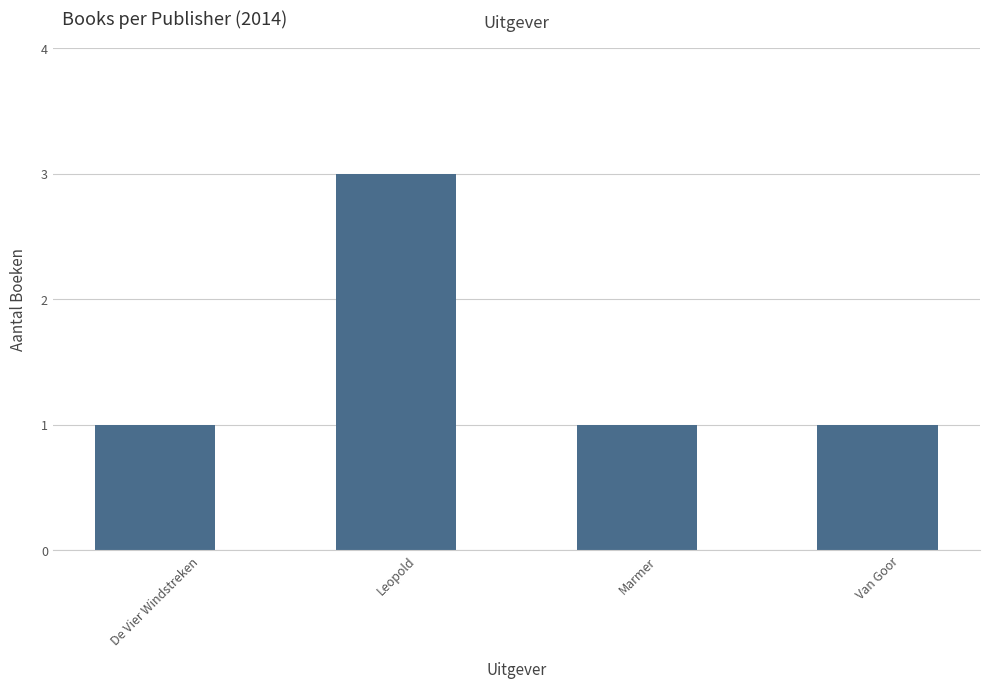

Reading left to right, list all the values displayed in this chart.

De Vier Windstreken=1	Leopold=3	Marmer=1	Van Goor=1